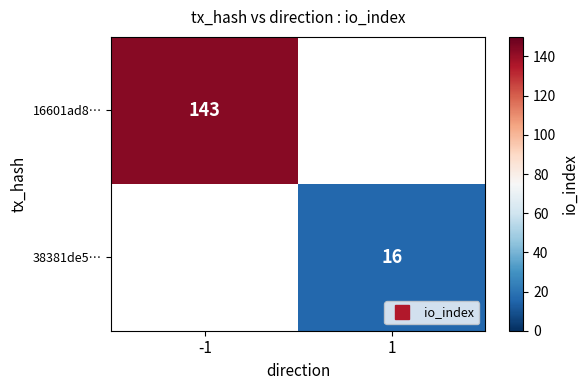

Where is 16601ad8… nearest to the value 143?

-1